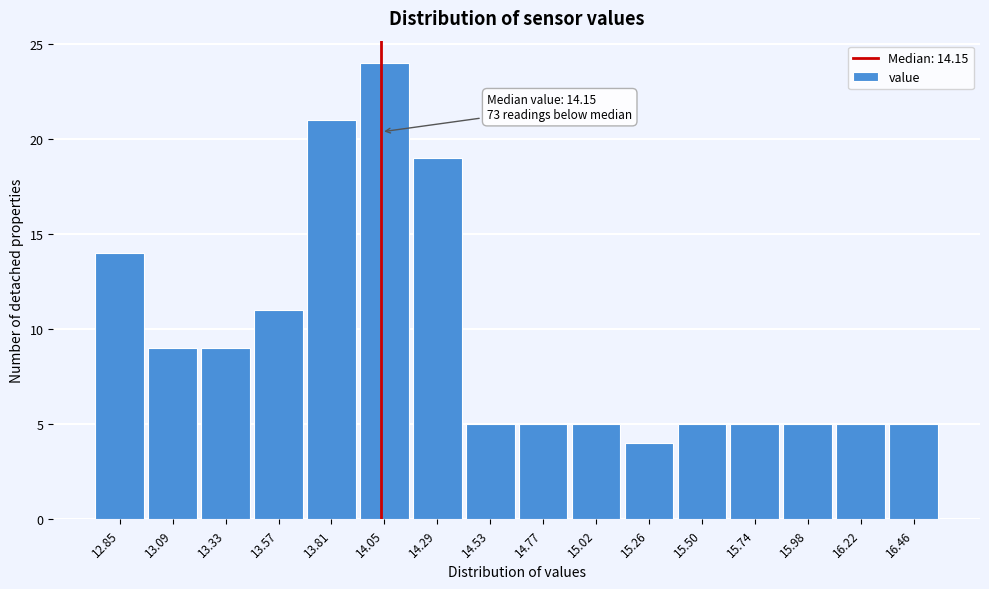

Reading left to right, list all the values displayed in this chart.

14	9	9	11	21	24	19	5	5	5	4	5	5	5	5	5